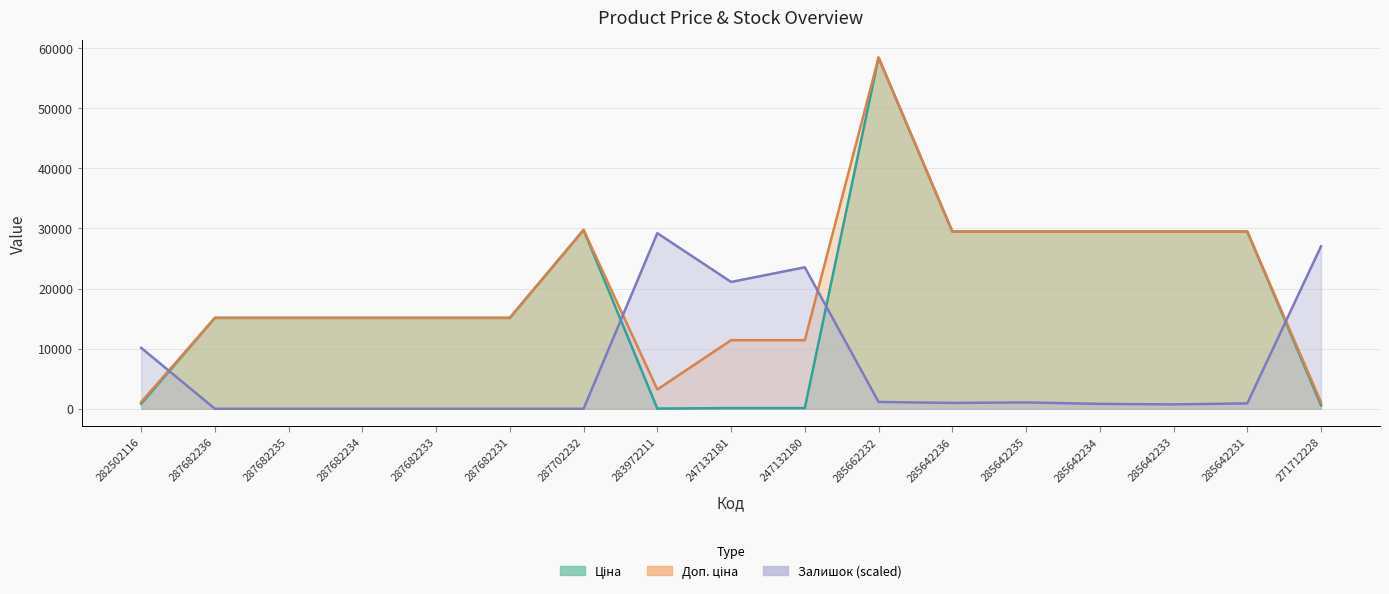

What is the difference between the second highest and second lowest values in the Ціна series?

29633.2